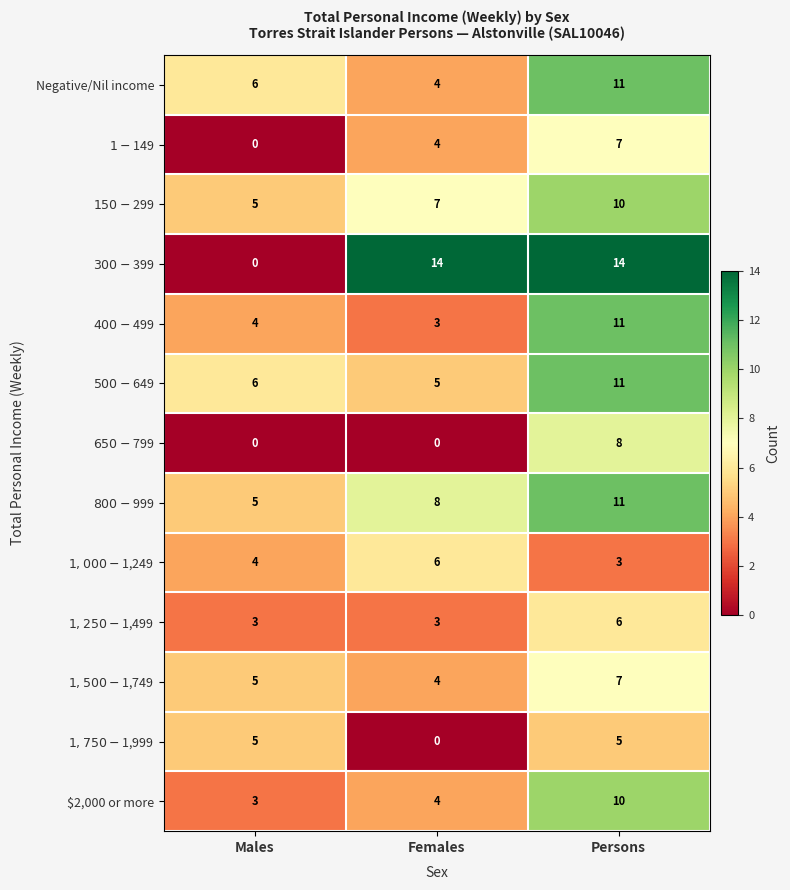

Read the $2,000 or more value at Persons.

10